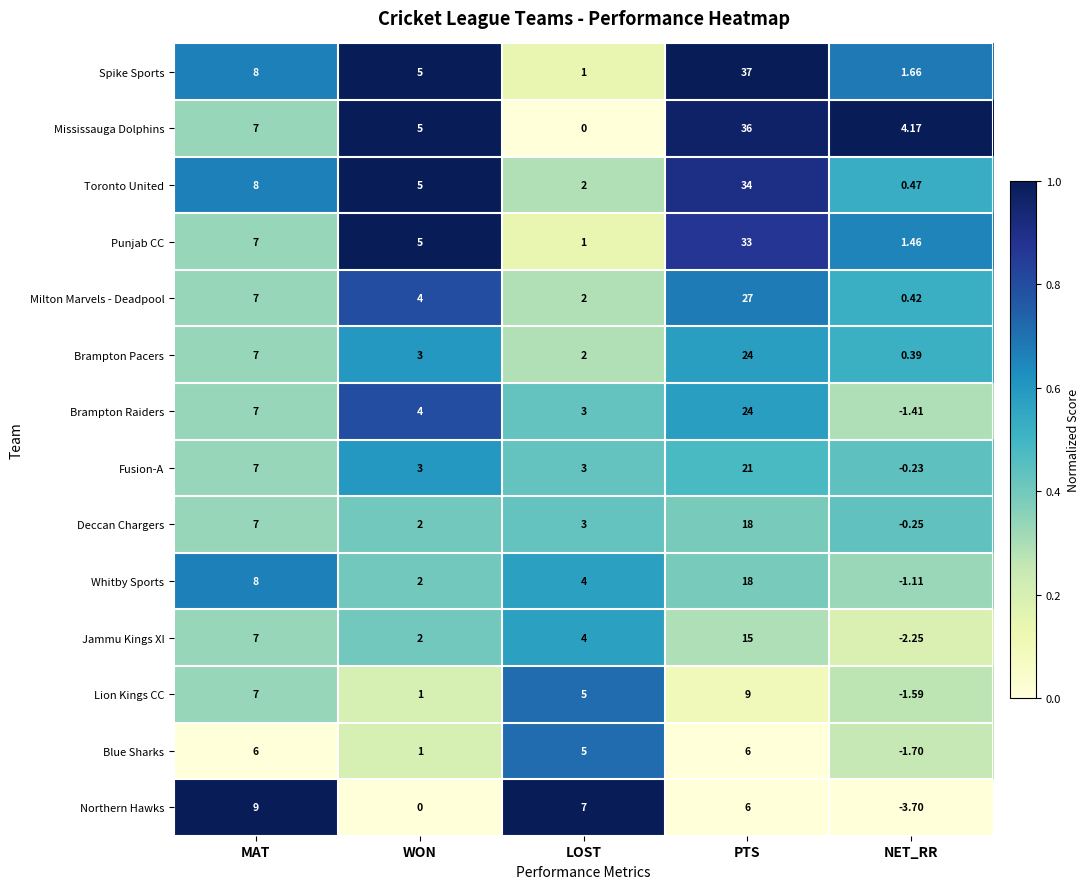

At which label does Northern Hawks first exceed 6?

MAT